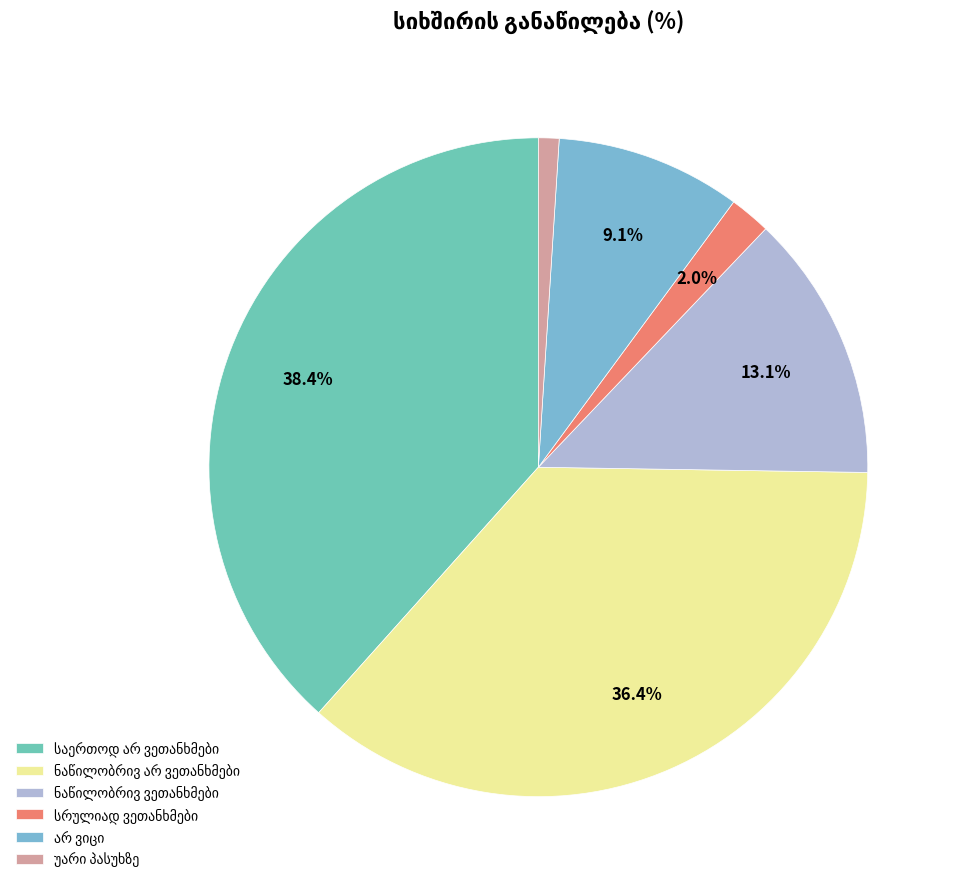

How many segments does this pie chart have?

6